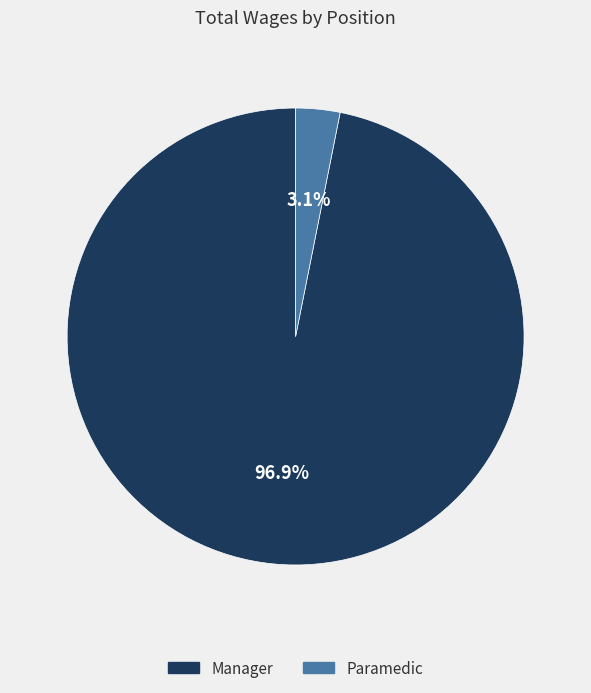

To the nearest percent, what is the difference between the Paramedic and Manager slice percentages?

94%